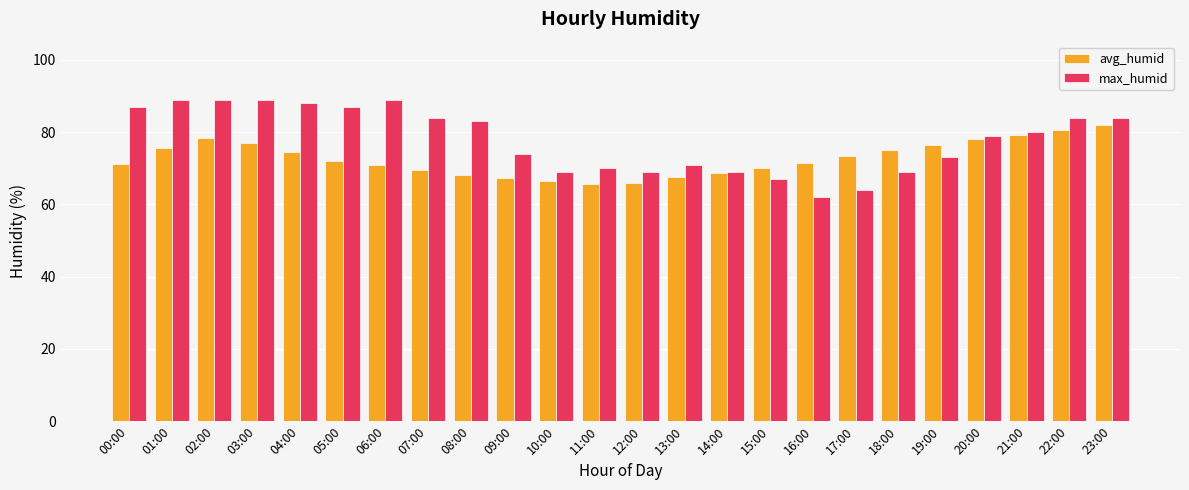

What value does the max_humid series have at 15:00?

67.0